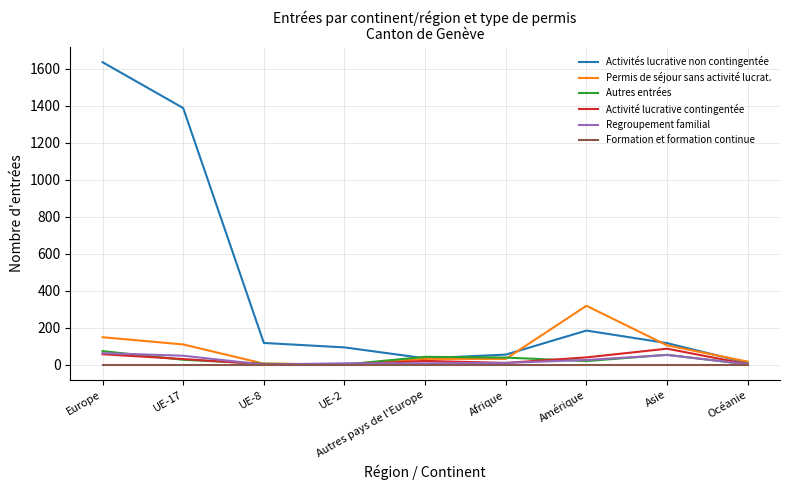

Which category has the highest value across all series?

Europe